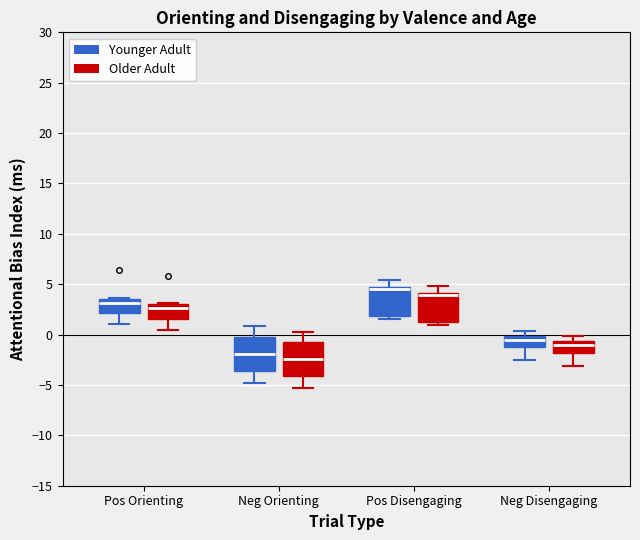

Reading left to right, read every box against the y-axis: the position of its median line, the range the box covers, and the ends of its whiskers. The values are not printed on the chart, so give them approximately, as read against the axis.

Pos Orienting (Younger Adult): median 3.0, box 2.0 to 3.5, whiskers 1.0 to 3.5
Pos Orienting (Older Adult): median 2.5, box 1.5 to 3.0, whiskers 0.5 to 3.0
Neg Orienting (Younger Adult): median -2.0, box -3.5 to 0.0, whiskers -5.0 to 1.0
Neg Orienting (Older Adult): median -2.5, box -4.0 to -1.0, whiskers -5.5 to 0.5
Pos Disengaging (Younger Adult): median 4.5 (just below the box's upper edge), box 2.0 to 4.5, whiskers 1.5 to 5.5
Pos Disengaging (Older Adult): median 4.0 (just below the box's upper edge), box 1.5 to 4.0, whiskers 1.0 to 5.0
Neg Disengaging (Younger Adult): median -0.5, box -1.5 to 0.0, whiskers -2.5 to 0.5
Neg Disengaging (Older Adult): median -1.0, box -2.0 to -0.5, whiskers -3.0 to 0.0